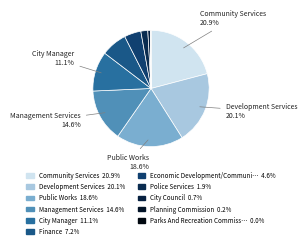

Which slice is the largest?

Community Services